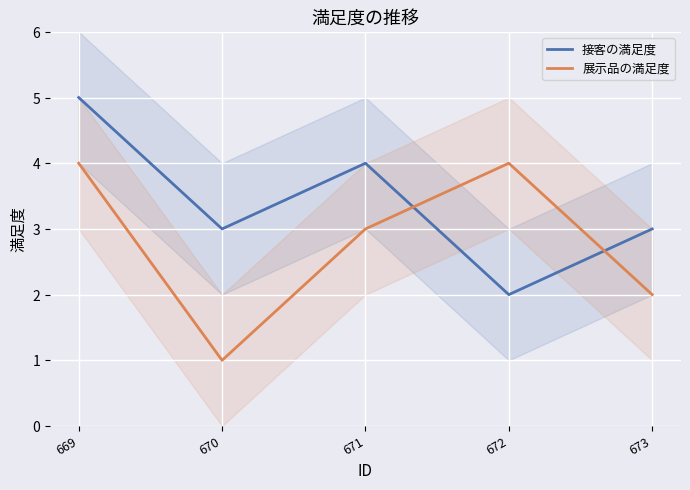

Is it true that 接客の満足度 equals 1 at 669?

False